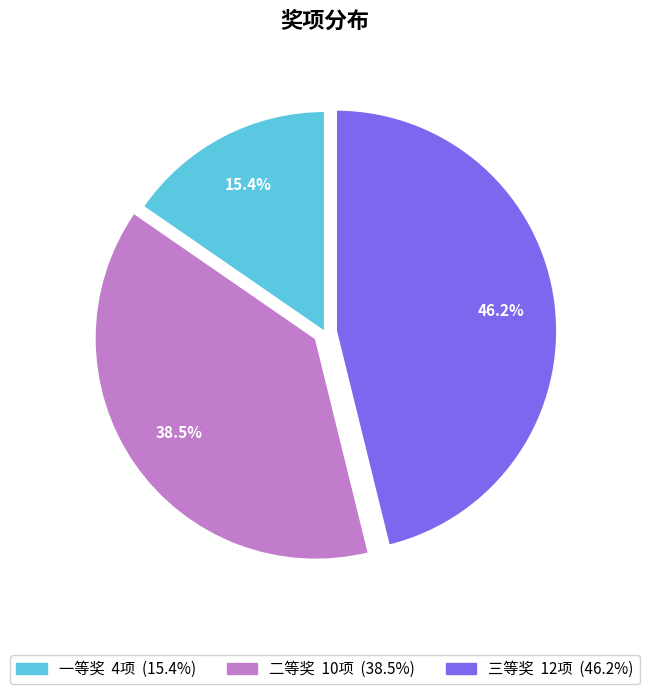

How many segments does this pie chart have?

3